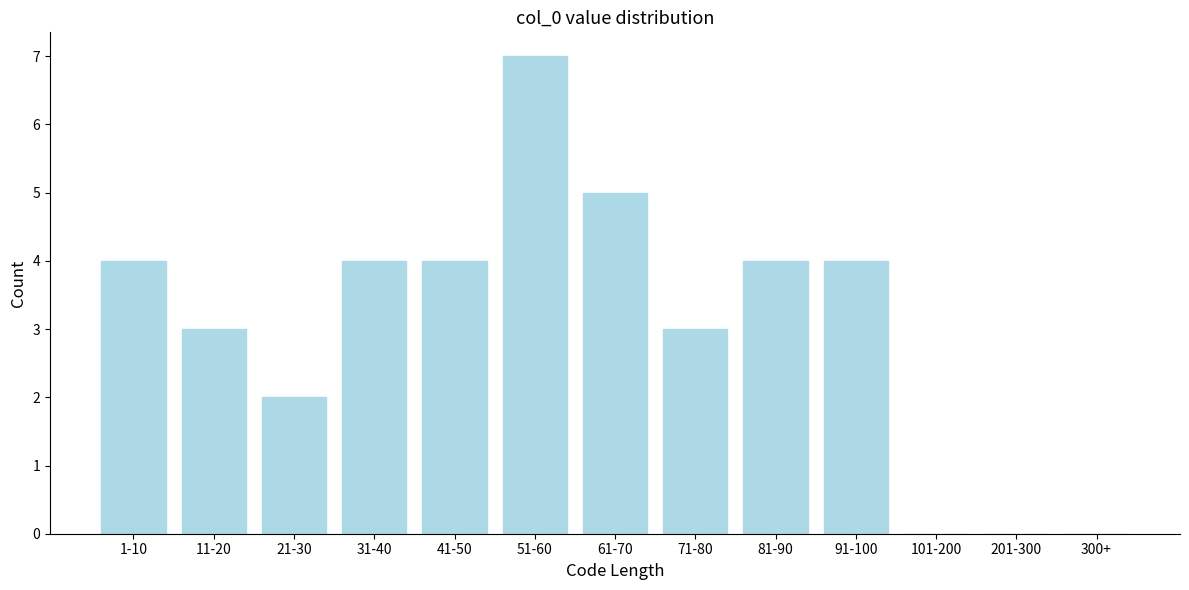

Reading left to right, transcribe all the data shown in this chart.

1-10=4	11-20=3	21-30=2	31-40=4	41-50=4	51-60=7	61-70=5	71-80=3	81-90=4	91-100=4	101-200=0	201-300=0	300+=0